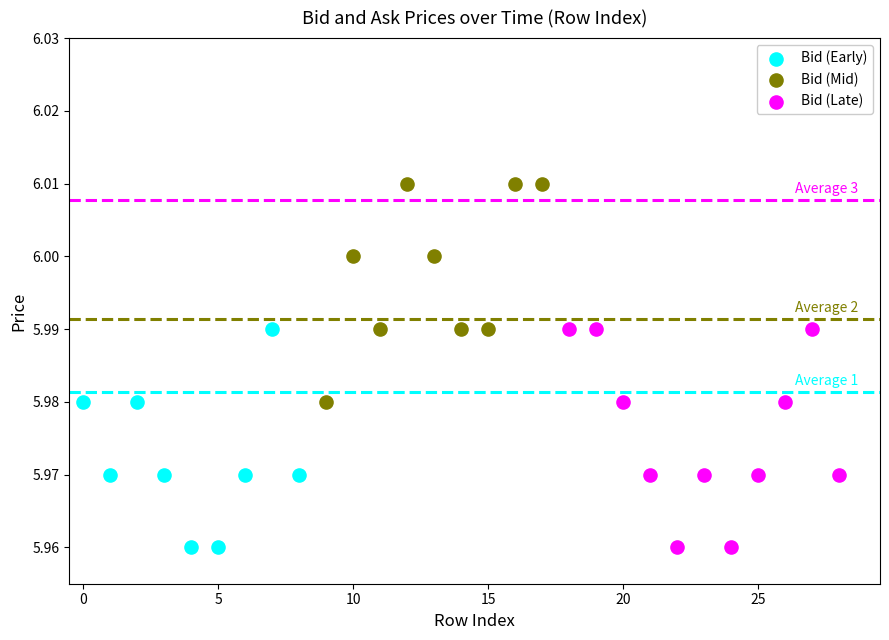

Which series contains the highest Y value?

Bid (Mid)